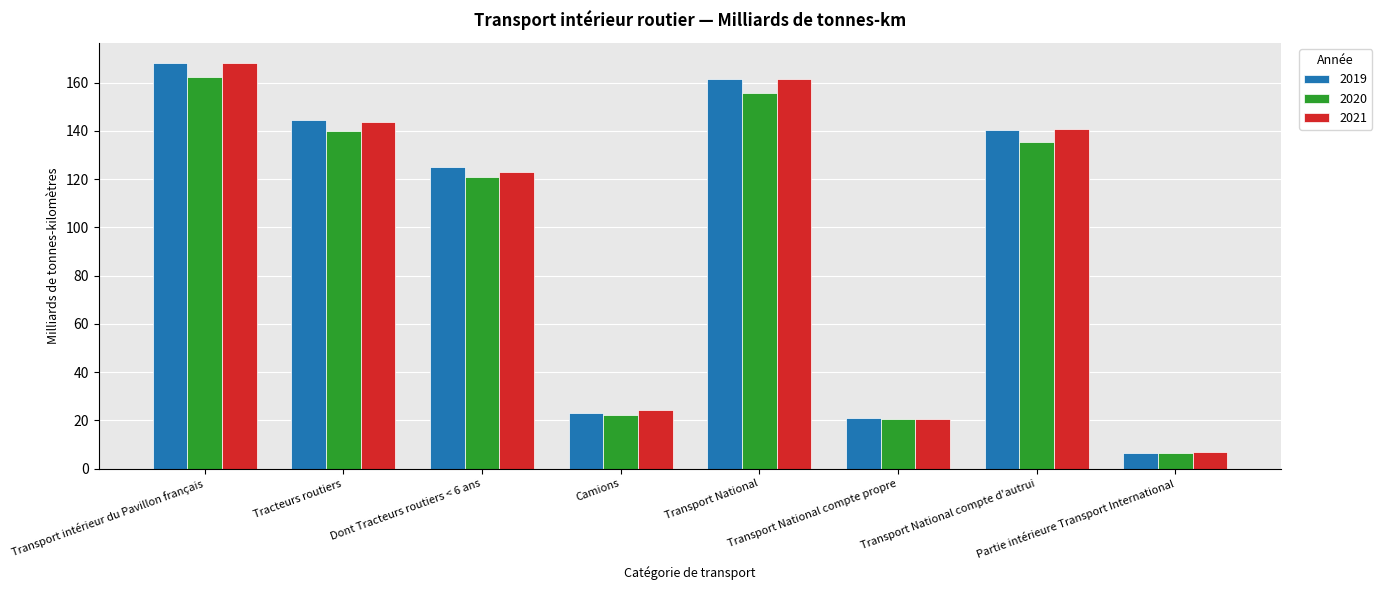

At how many categories does at least one series exceed 70?

5